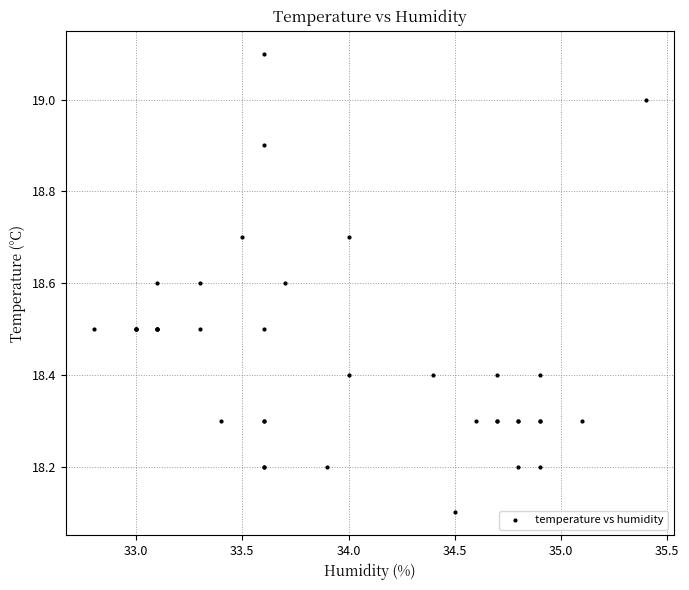

What Y value in the scatter plot is closest to 18?

18.1